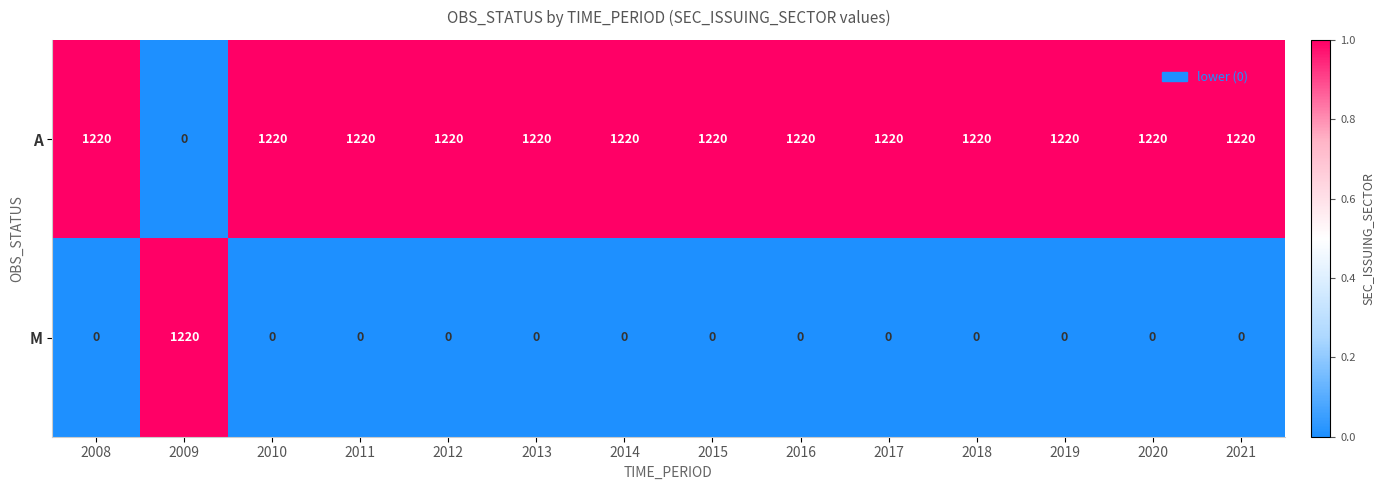

Reading right to left, list all the values displayed in this chart.

A: 2021=1220	2020=1220	2019=1220	2018=1220	2017=1220	2016=1220	2015=1220	2014=1220	2013=1220	2012=1220	2011=1220	2010=1220	2009=0	2008=1220
M: 2021=0	2020=0	2019=0	2018=0	2017=0	2016=0	2015=0	2014=0	2013=0	2012=0	2011=0	2010=0	2009=1220	2008=0